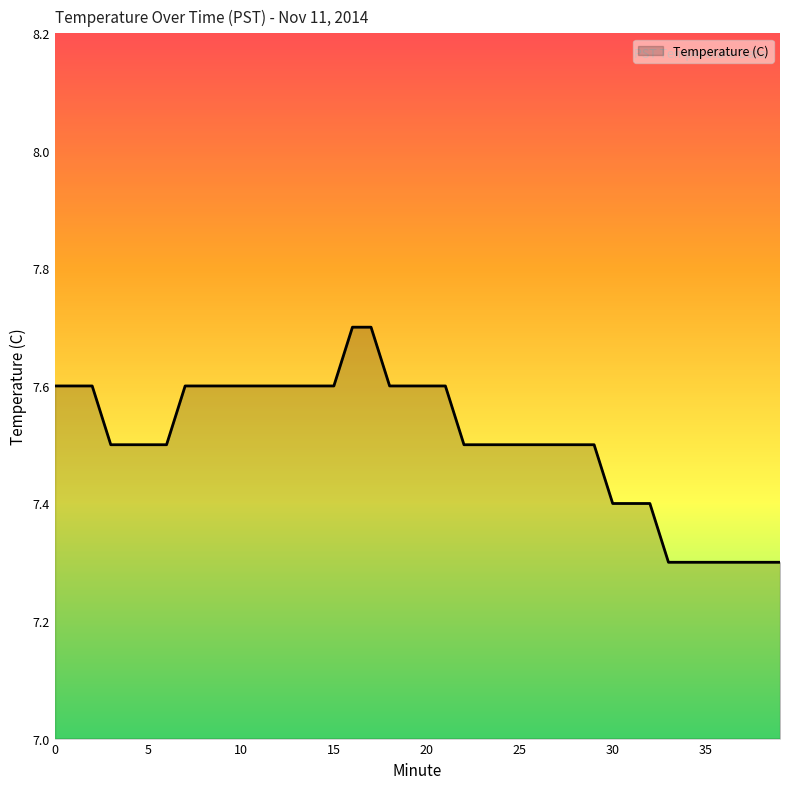

Reading right to left, list all the values displayed in this chart.

7.3	7.3	7.3	7.3	7.3	7.3	7.3	7.4	7.4	7.4	7.5	7.5	7.5	7.5	7.5	7.5	7.5	7.5	7.6	7.6	7.6	7.6	7.7	7.7	7.6	7.6	7.6	7.6	7.6	7.6	7.6	7.6	7.6	7.5	7.5	7.5	7.5	7.6	7.6	7.6